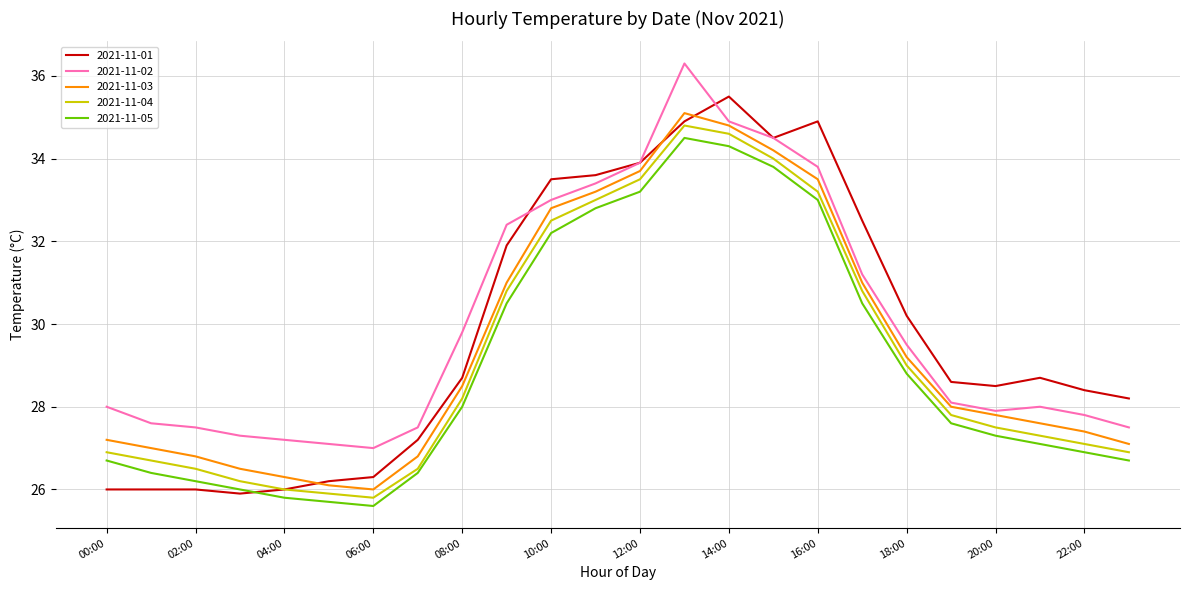

What is the difference between the maximum and minimum values in the 2021-11-02 series?

9.3